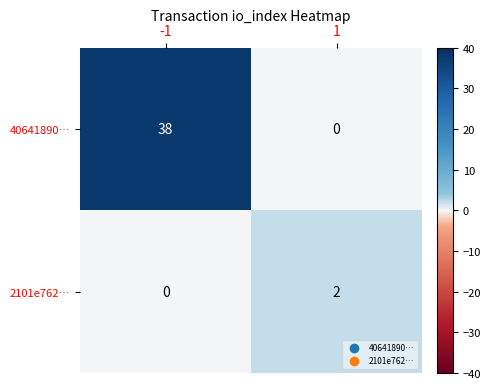

What is the greatest value displayed?

38